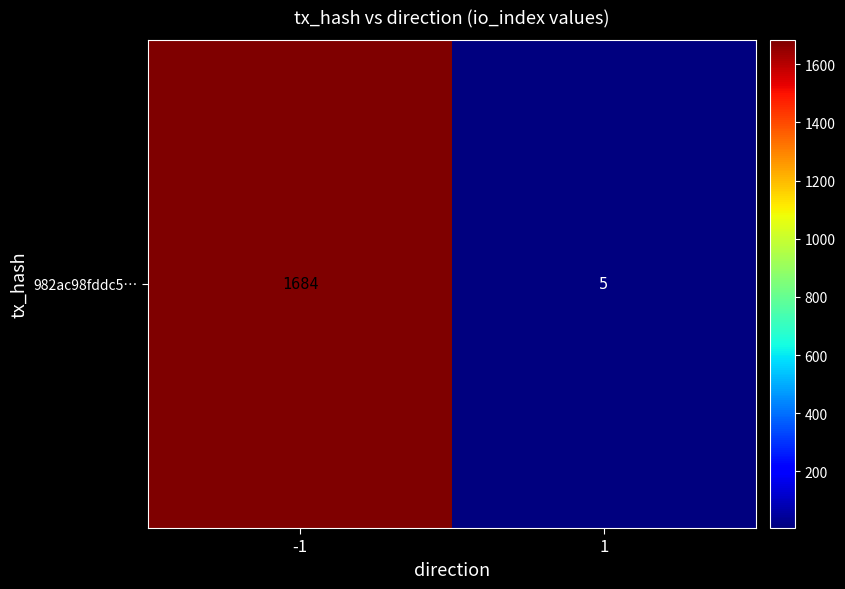

What is the sum of all values?

1689